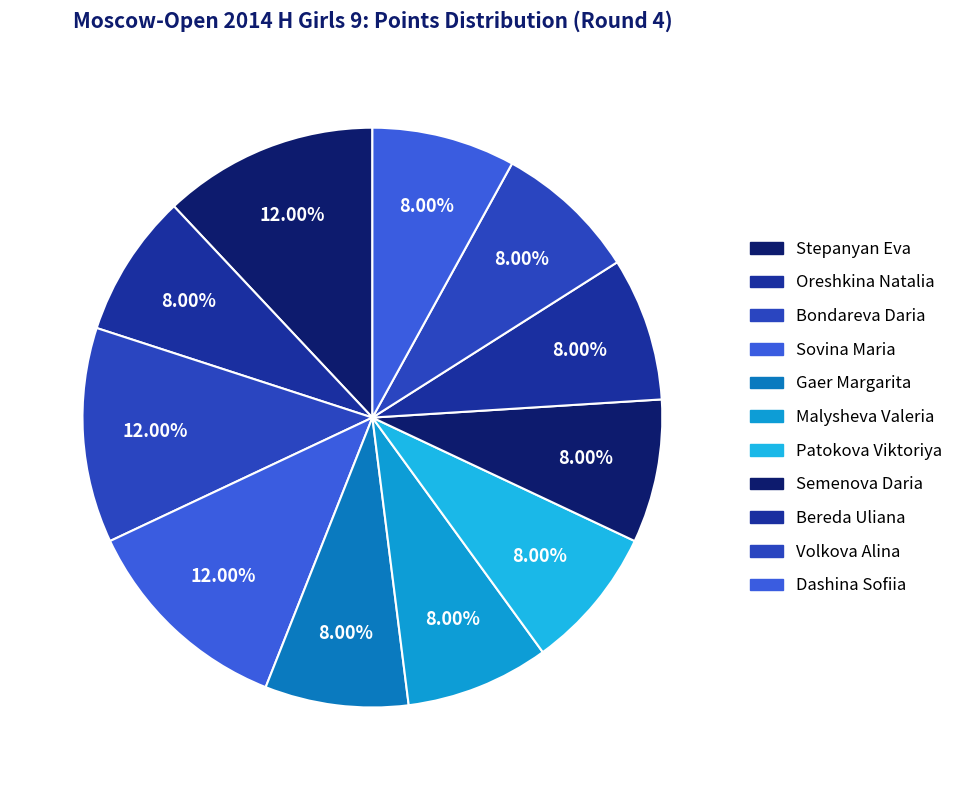

To the nearest percent, what is the difference between the largest and smallest slice percentages?

4%